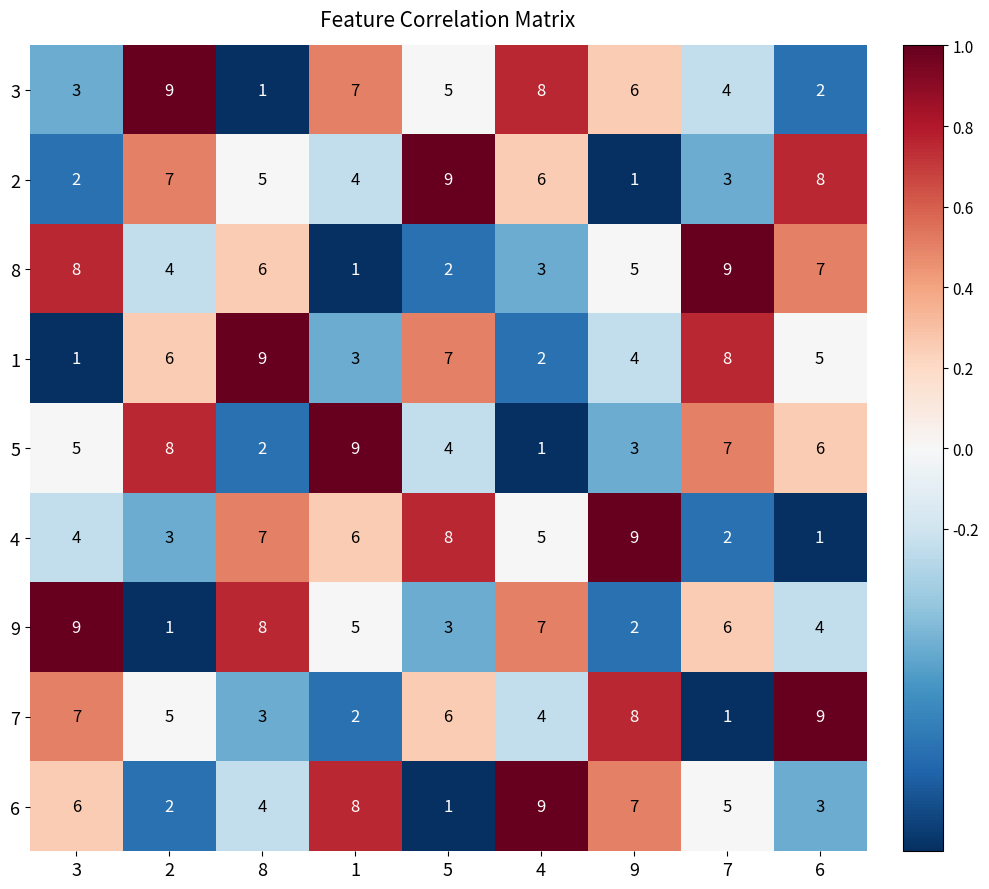

Is the value of 6 at 1 greater than the value of 2 at 7?

Yes